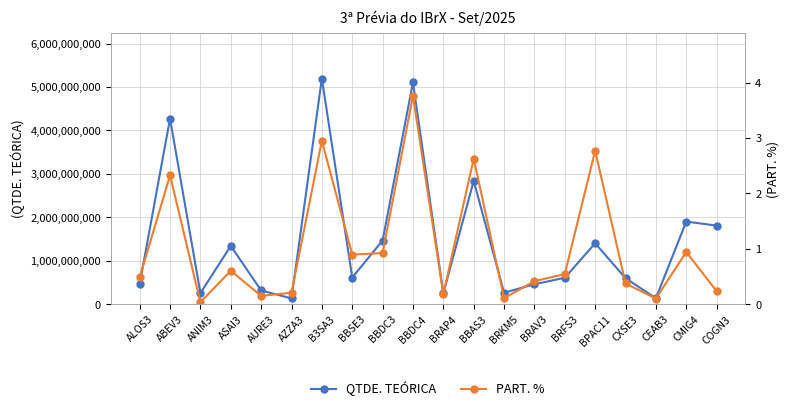

In PART. %, how many points are lower than both neighbors (excluding endpoints)?

6